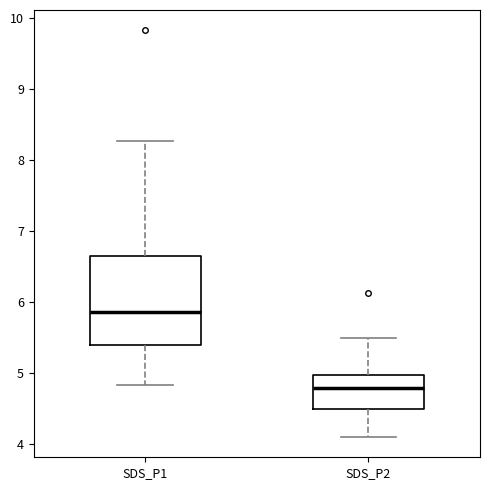

Which box has the lowest median line?

SDS_P2